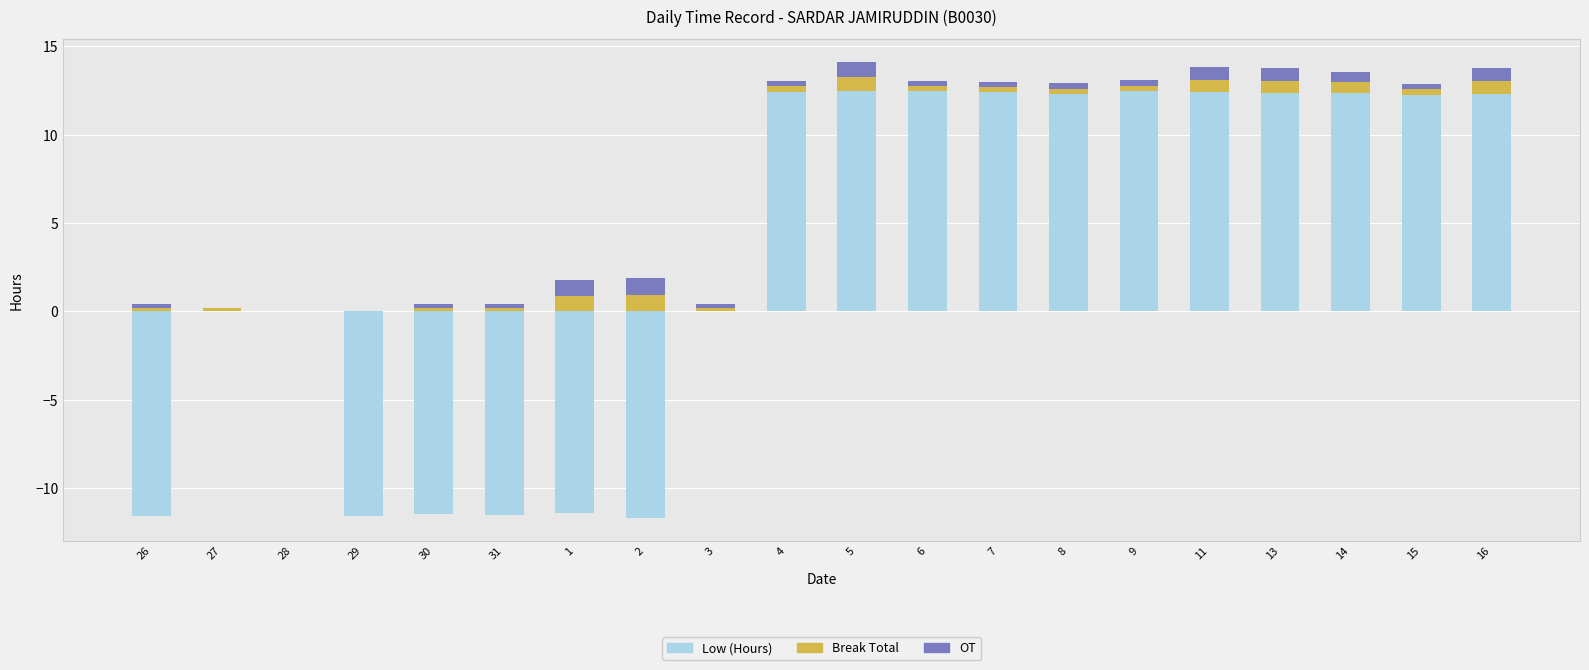

Count the number of categories in the chart.

20